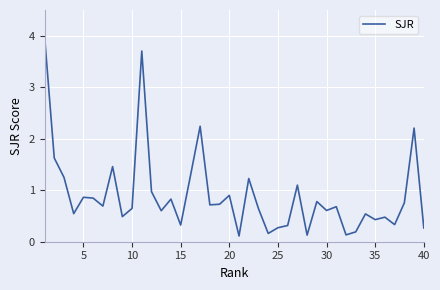

What is the difference between the maximum and minimum values?

3.9